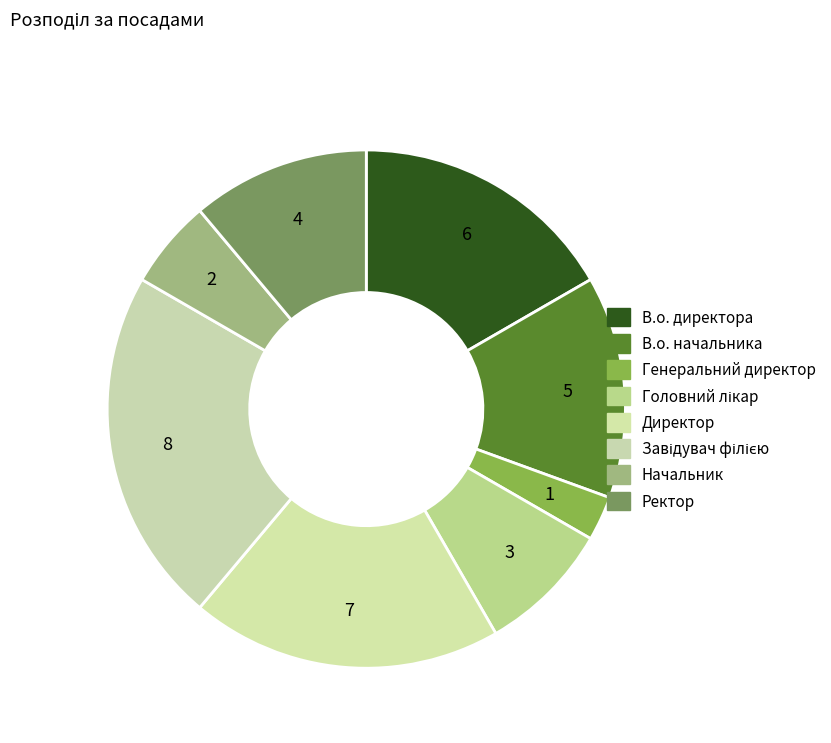

To the nearest percent, what is the difference between the Начальник and Ректор slice percentages?

6%